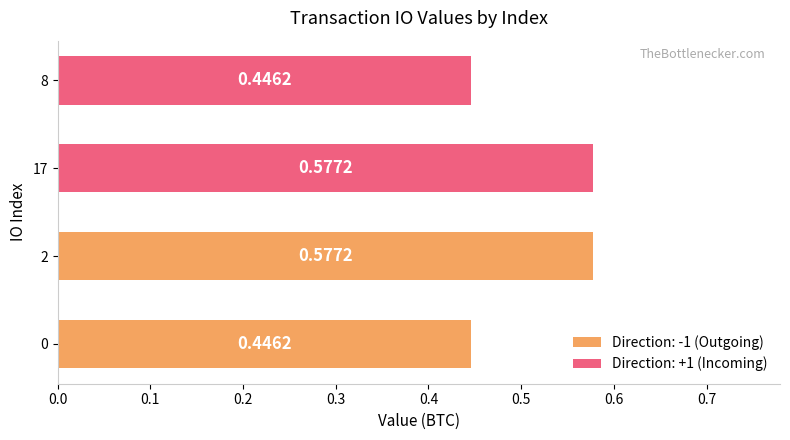

Rank the categories by value from lowest to highest.

0, 8, 2, 17